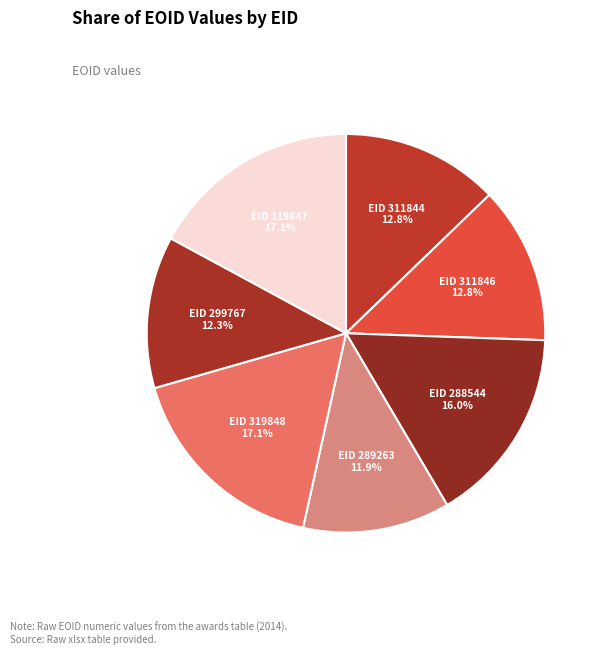

Is there any slice that represents more than half of the pie?

No